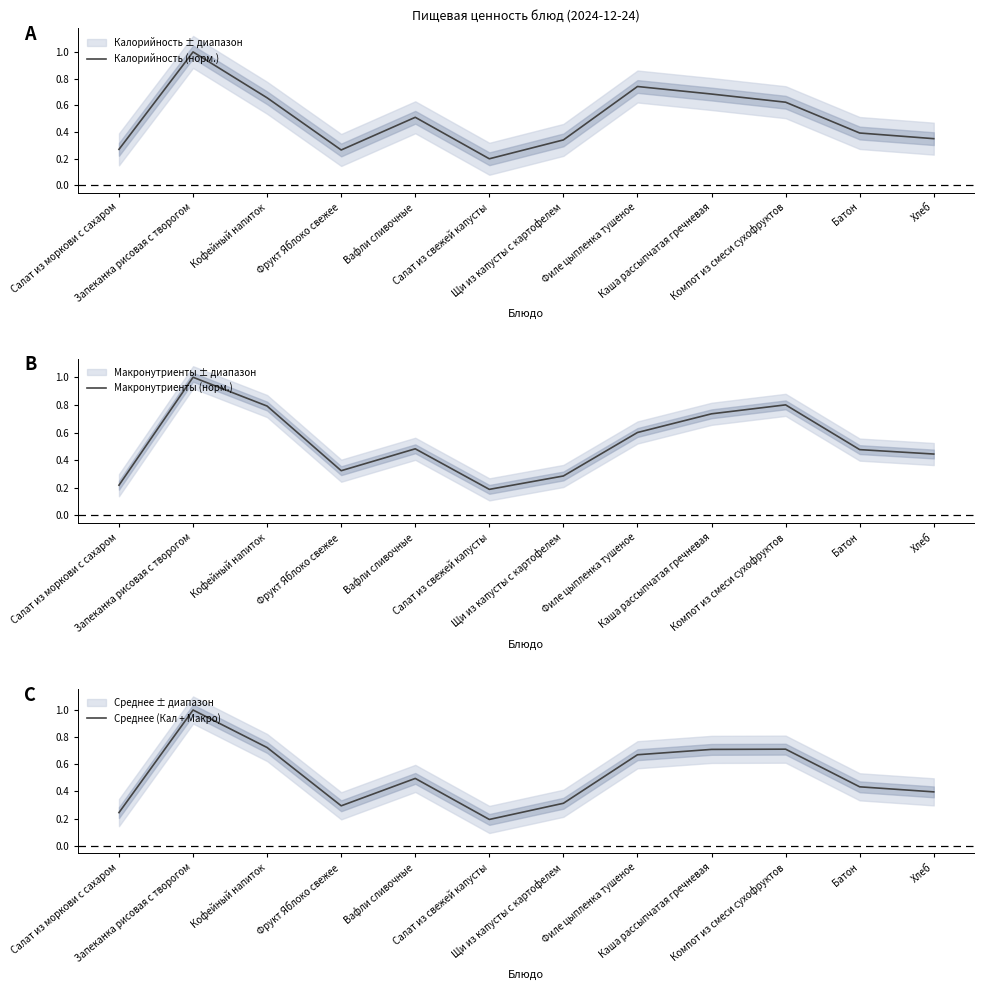

What is the total value across all series at Вафли сливочные?

1.5